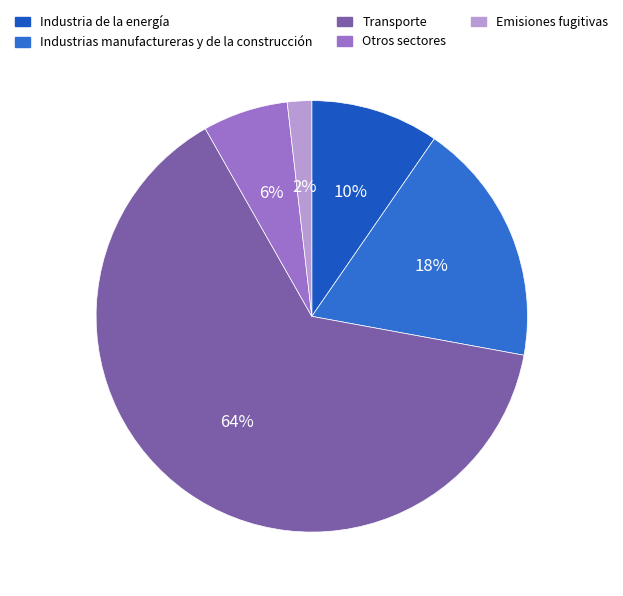

How many segments does this pie chart have?

5